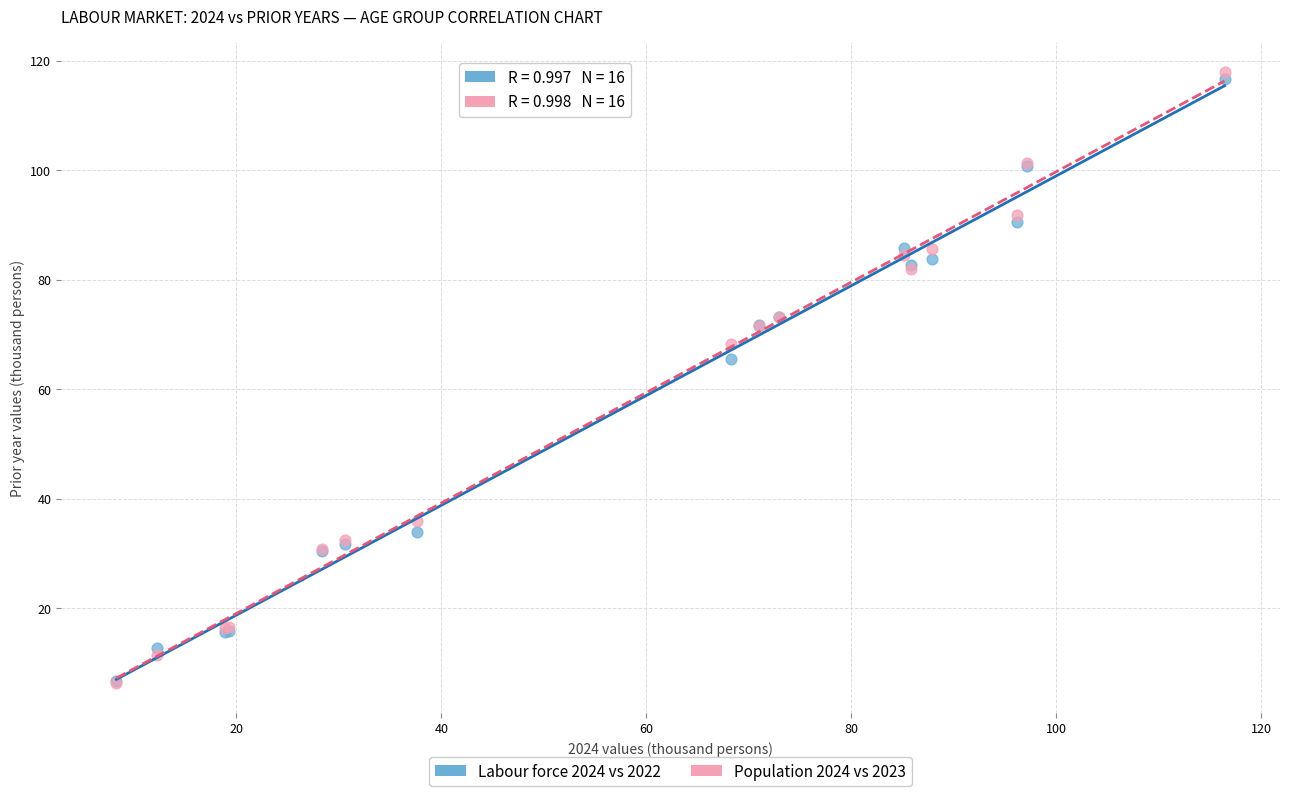

Across all series, what Y value is closest to 62?

65.5